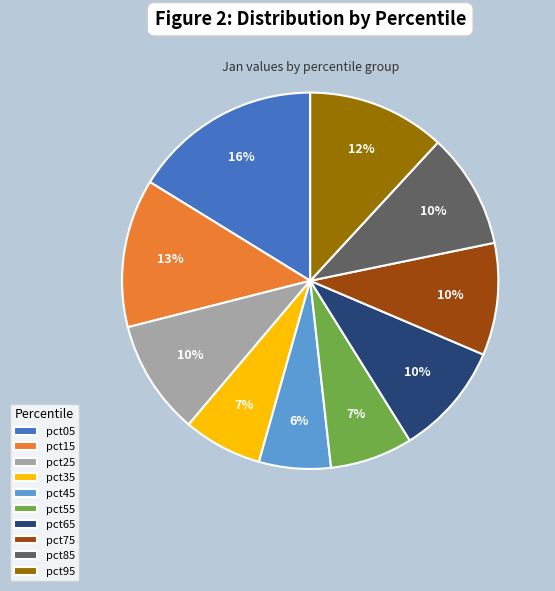

Between pct25 and pct95, which is larger?

pct95